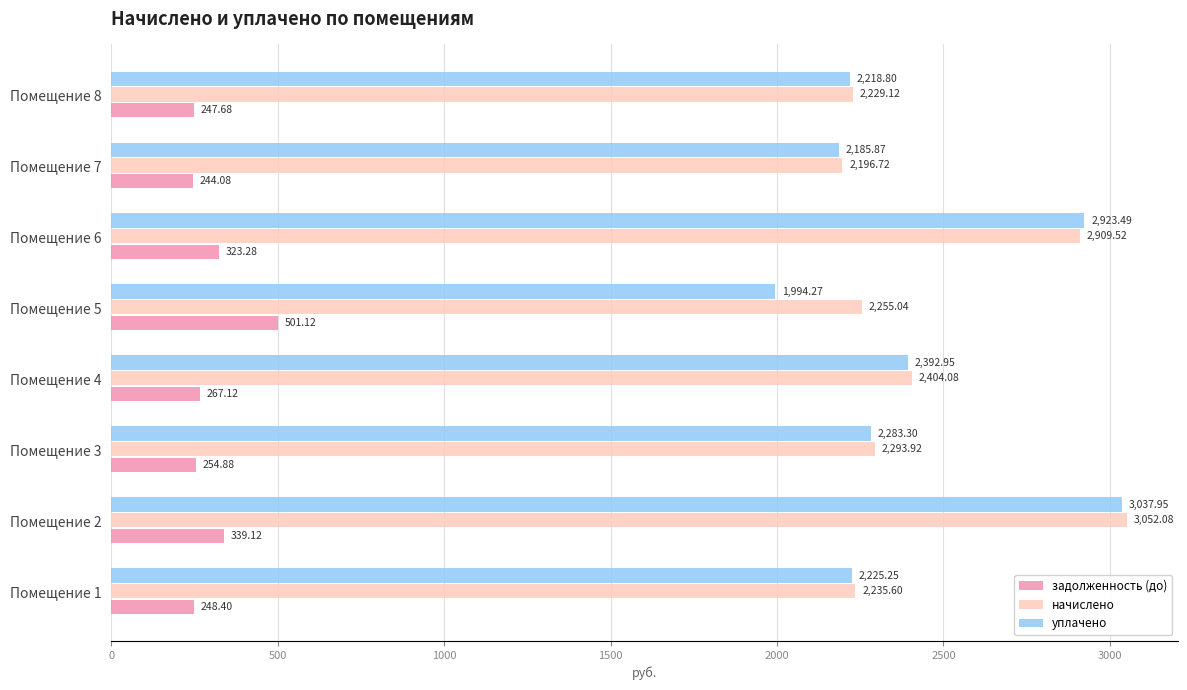

Between Помещение 1 and Помещение 2, which series saw the biggest shift?

начислено